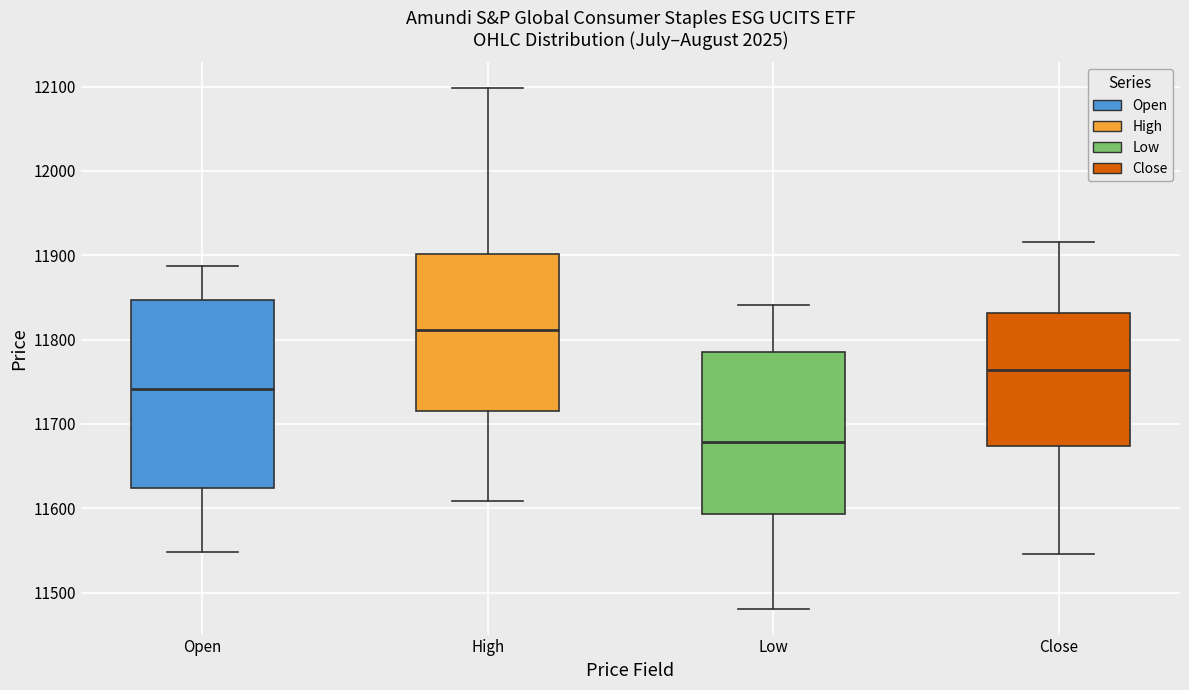

Where does the median line of the box for Open sit on the y-axis? The values are not printed on the chart, so give them approximately, as read against the axis.

11740